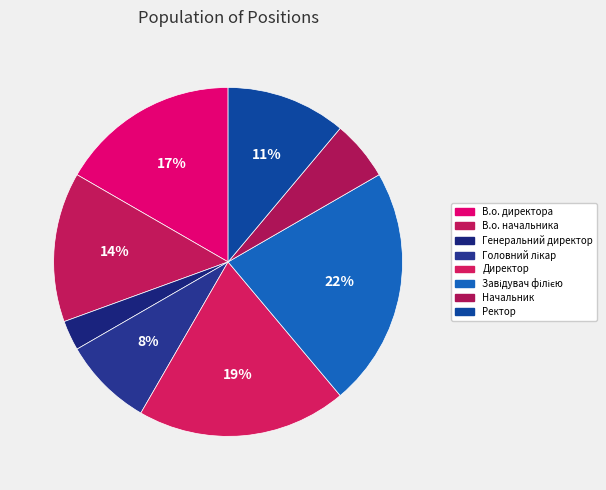

Rank the categories by value from highest to lowest.

Завідувач філією, Директор, В.о. директора, В.о. начальника, Ректор, Головний лікар, Начальник, Генеральний директор